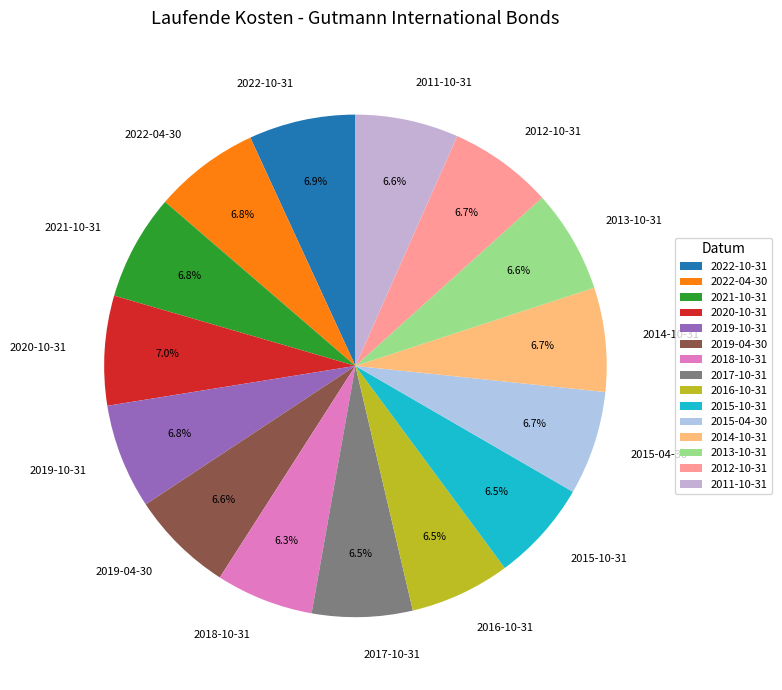

Does any single category account for the majority?

No